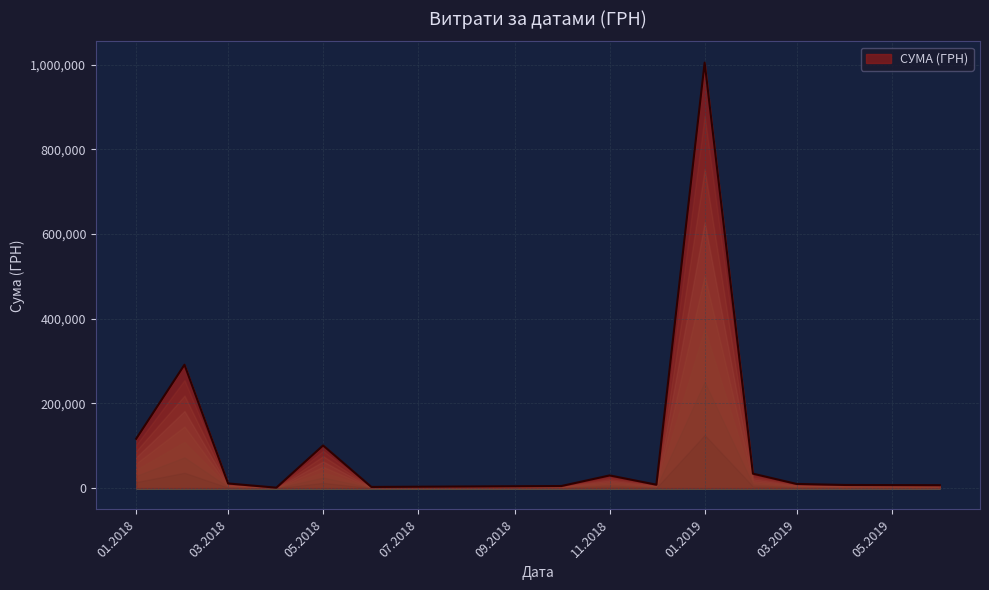

What is the maximum value shown in the chart?

1004842.2